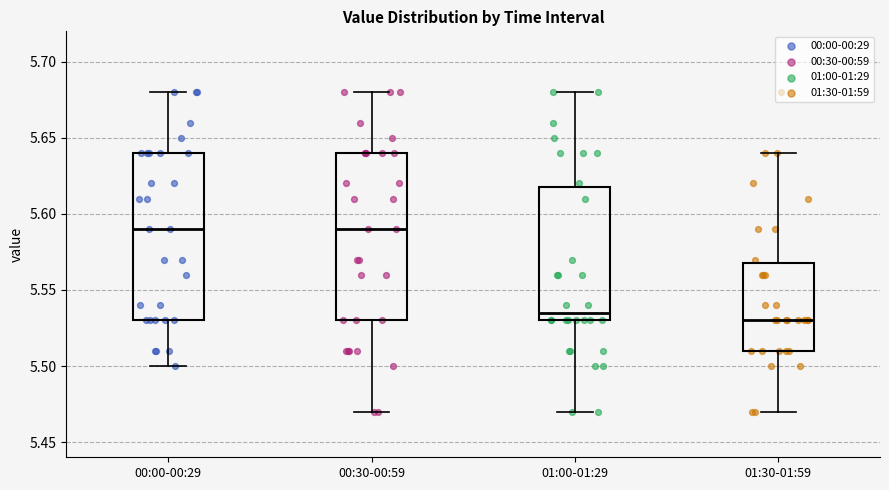

Reading left to right, read every box against the y-axis: the position of its median line, the range the box covers, and the ends of its whiskers. The values are not printed on the chart, so give them approximately, as read against the axis.

00:00-00:29: median 5.590, box 5.530 to 5.640, whiskers 5.500 to 5.680
00:30-00:59: median 5.590, box 5.530 to 5.640, whiskers 5.470 to 5.680
01:00-01:29: median 5.535, box 5.530 to 5.620, whiskers 5.470 to 5.680
01:30-01:59: median 5.530, box 5.510 to 5.570, whiskers 5.470 to 5.640